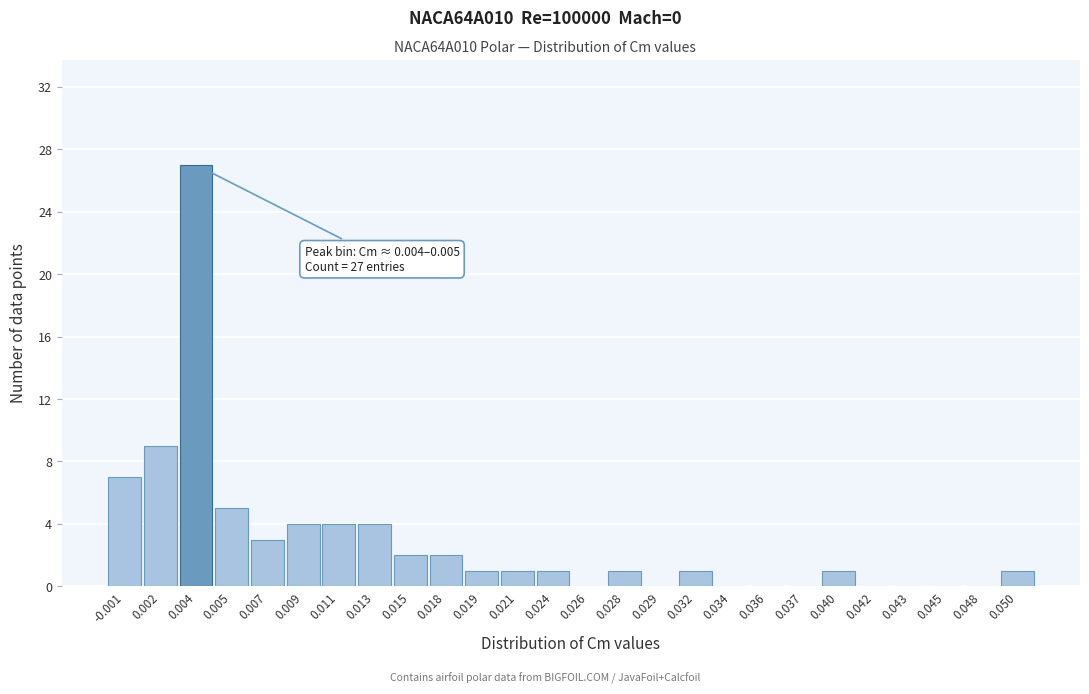

Reading left to right, transcribe all the data shown in this chart.

-0.001=7	0.002=9	0.004=27	0.005=5	0.007=3	0.009=4	0.011=4	0.013=4	0.015=2	0.018=2	0.019=1	0.021=1	0.024=1	0.026=0	0.028=1	0.029=0	0.032=1	0.034=0	0.036=0	0.037=0	0.040=1	0.042=0	0.043=0	0.045=0	0.048=0	0.050=1